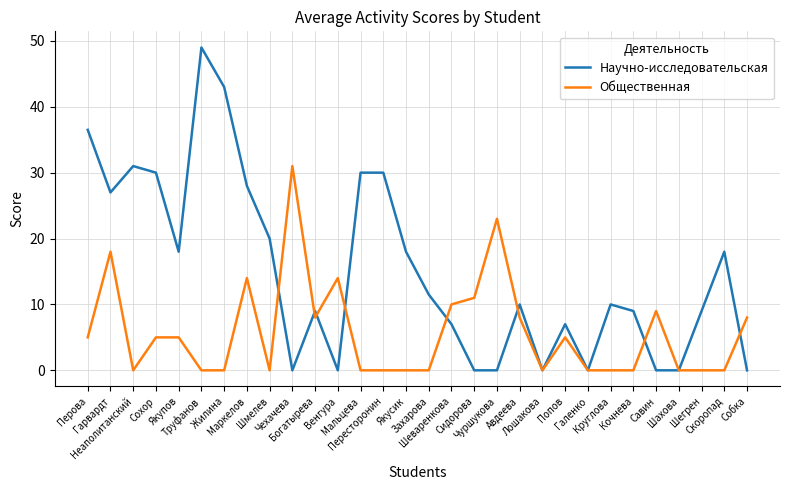

Which series has the largest total across all categories?

Научно-исследовательская